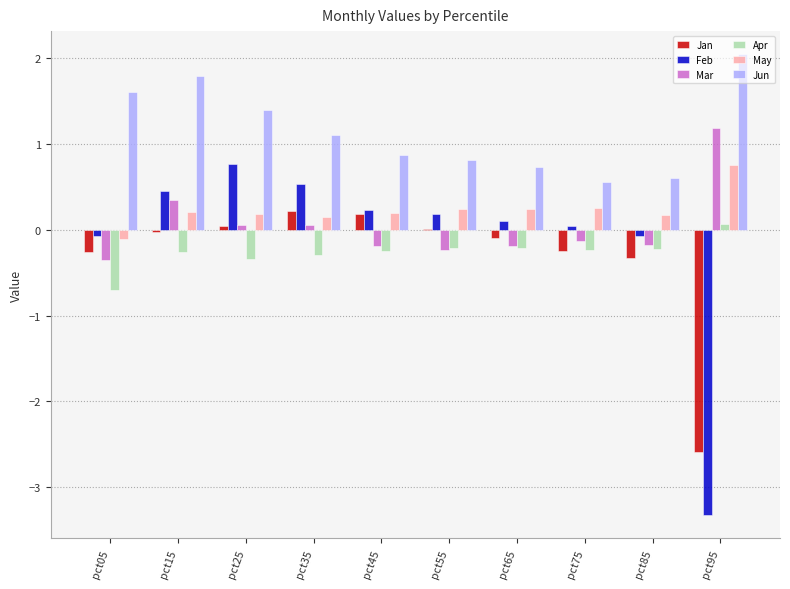

Is the value of May at pct65 greater than the value of Apr at pct85?

Yes